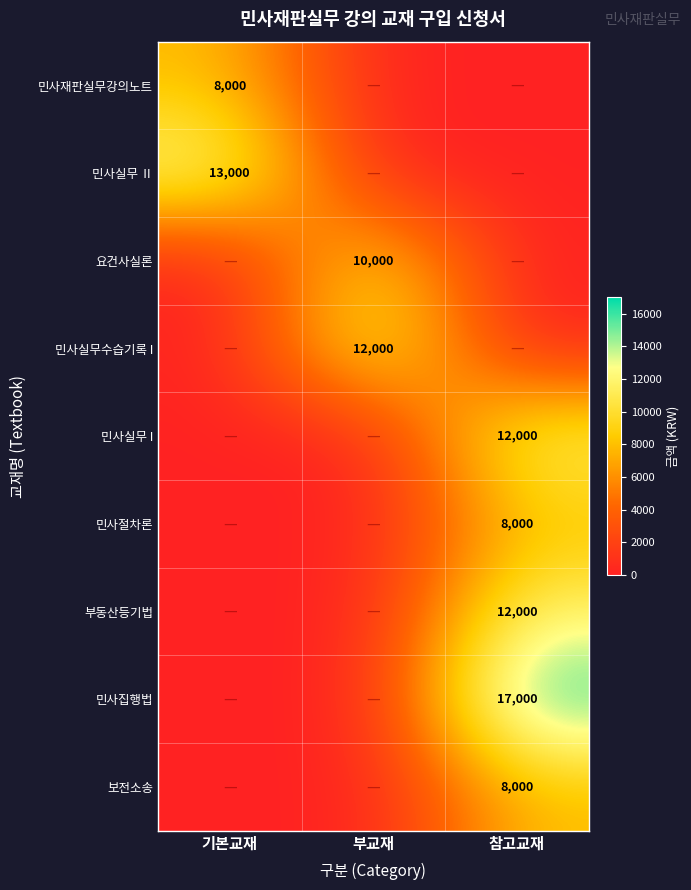

Is the value of 보전소송 at 참고교재 greater than the value of 부동산등기법 at 참고교재?

No